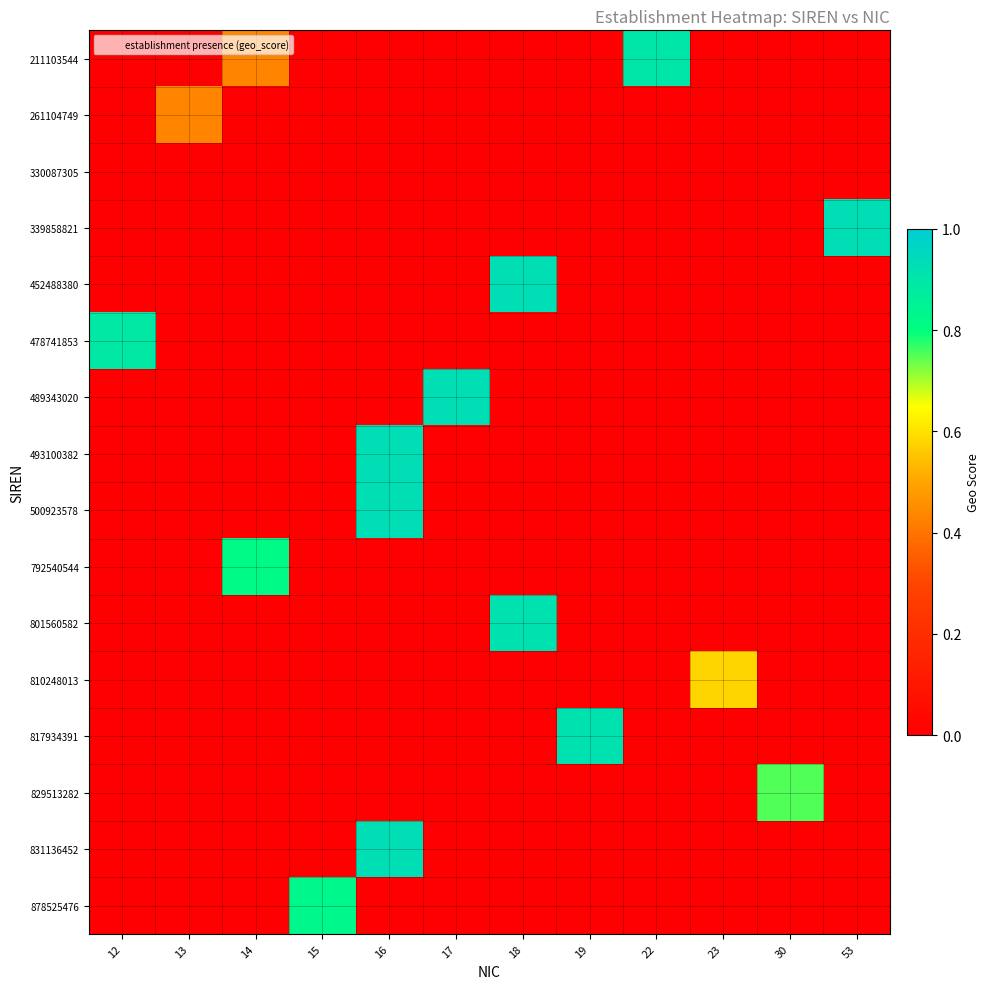

Rank the series by their maximum value, from highest to lowest.

339858821, 452488380, 489343020, 493100382, 500923578, 831136452, 801560582, 817934391, 211103544, 478741853, 878525476, 792540544, 829513282, 810248013, 261104749, 330087305